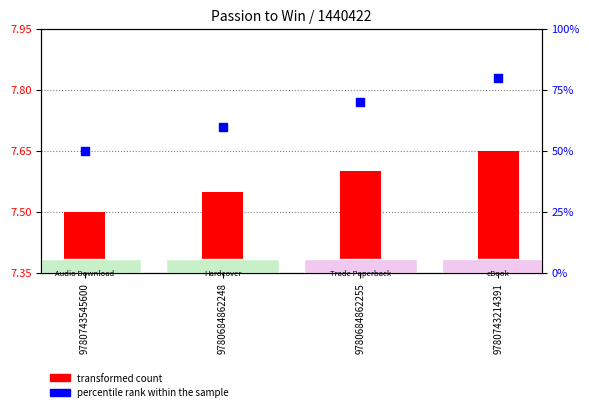

At which category is the sum across all series the highest?

9780743214391